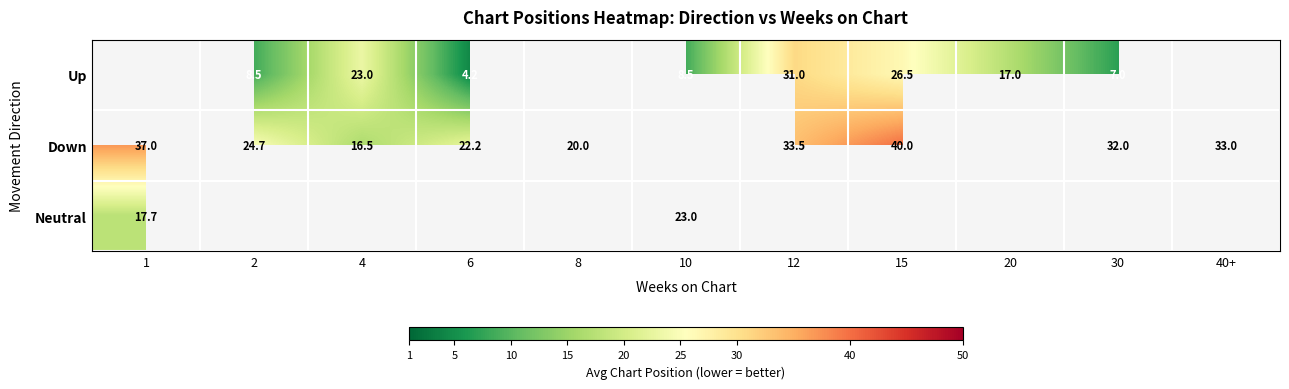

Is it true that Down equals 7.2 at 40+?

False